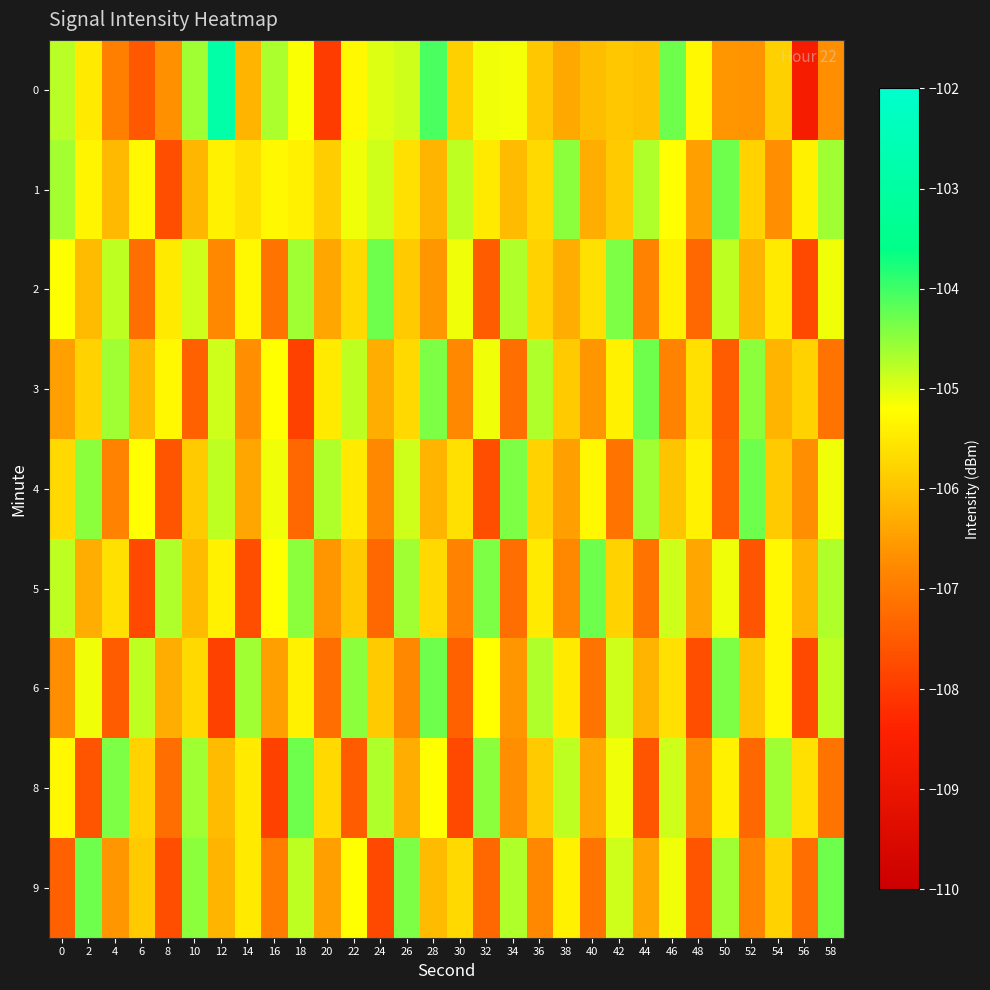

At which category is the sum across all series the highest?

46